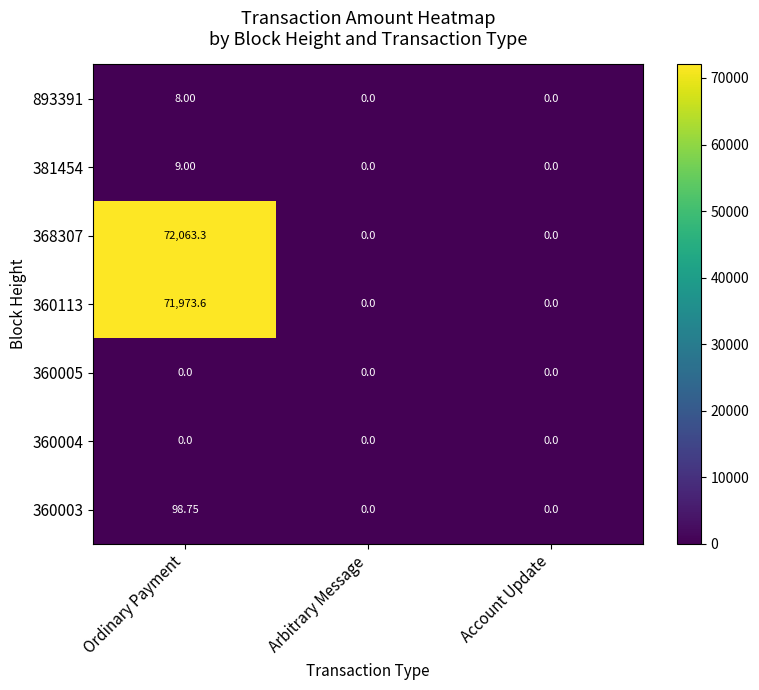

Is the value of 381454 at Arbitrary Message greater than the value of 360003 at Ordinary Payment?

No